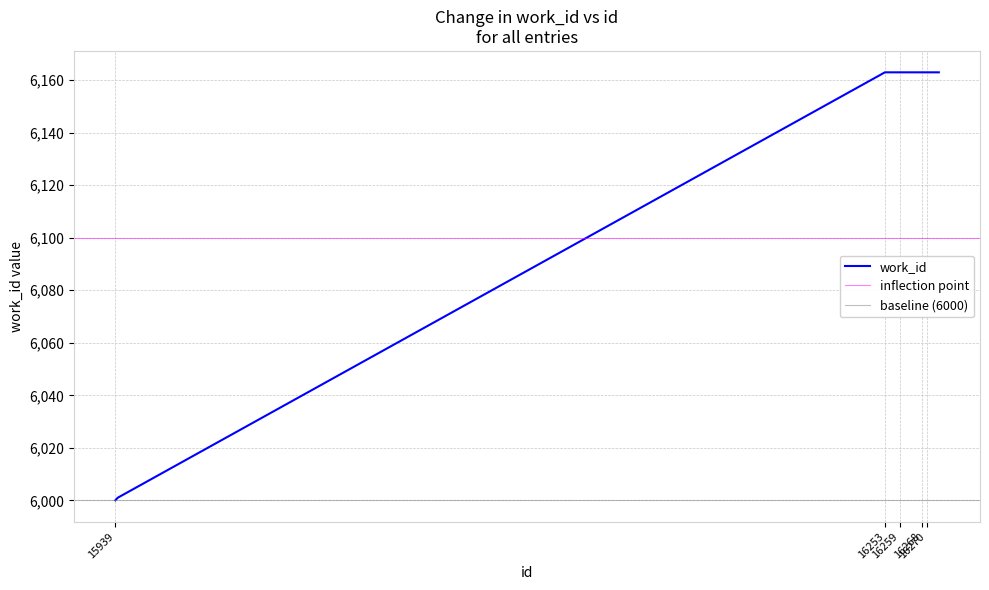

What is the sum of the values at 16253 and 16269?

12326